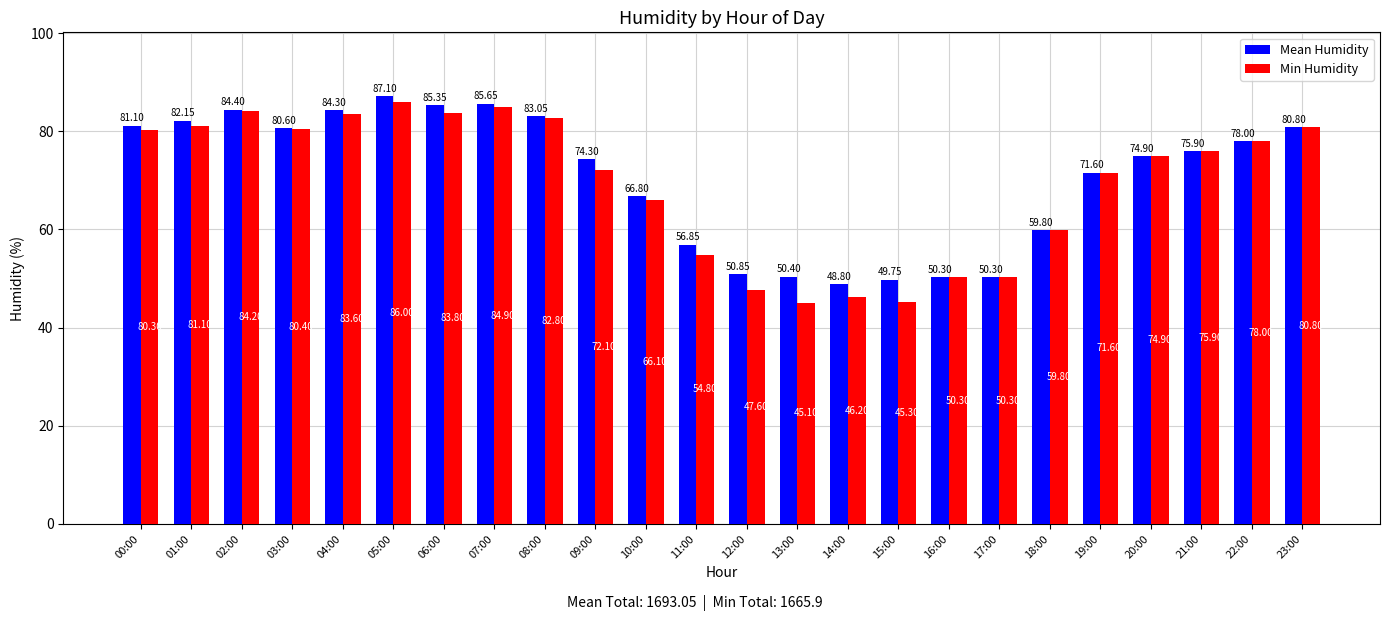

What are all the series names shown in the legend?

Mean Humidity, Min Humidity